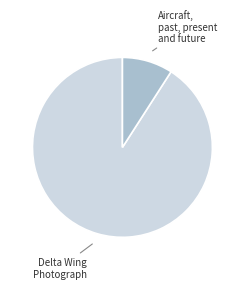

Is there any slice that represents more than half of the pie?

Yes